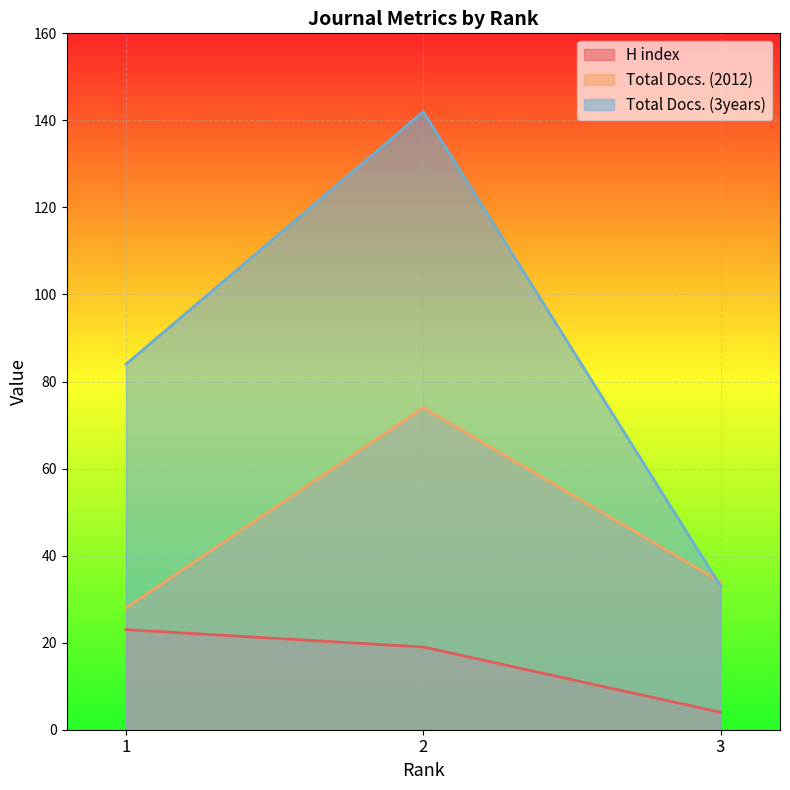

How many categories are shown in the chart?

3